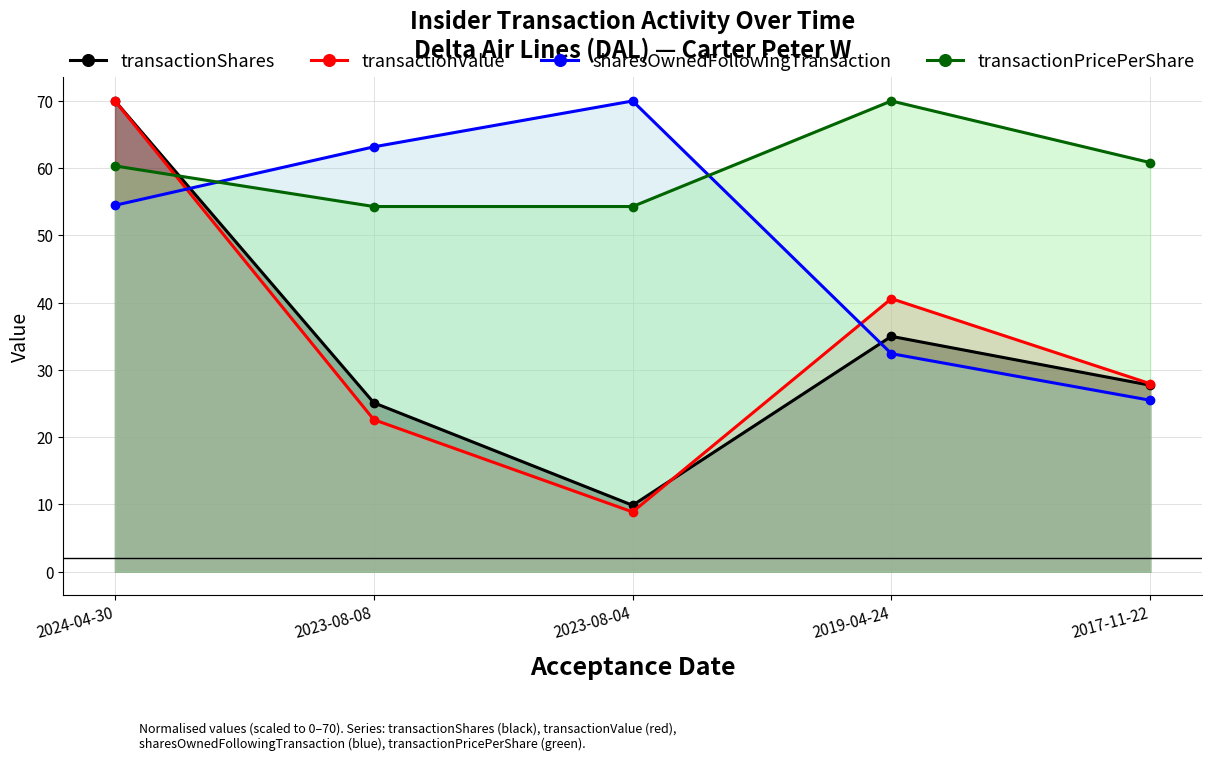

What is the label of the 3rd point from the right?

2023-08-04